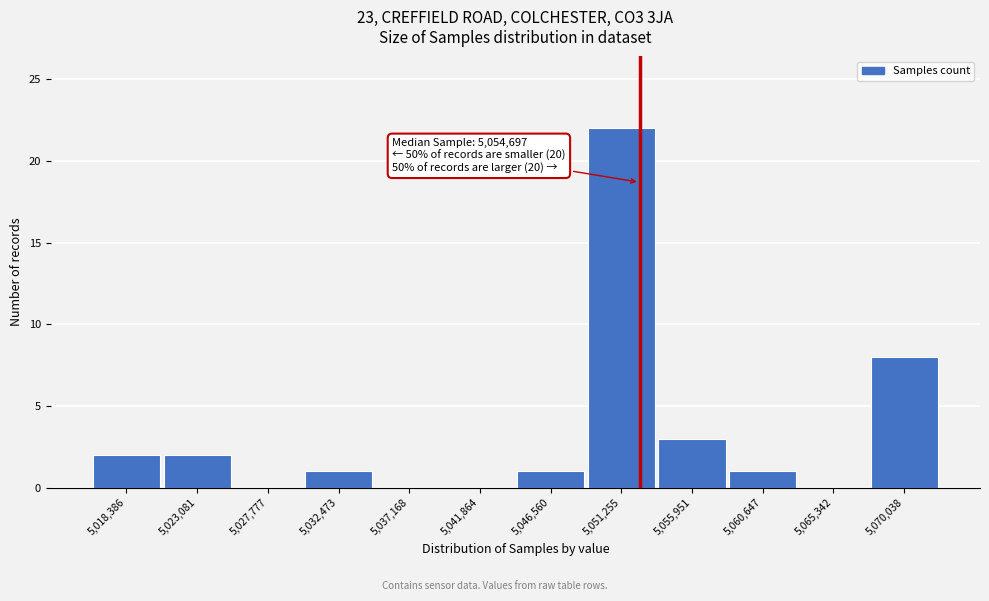

Reading right to left, what are all the values shown in this chart?

5,070,038=8	5,065,342=0	5,060,647=1	5,055,951=3	5,051,255=22	5,046,560=1	5,041,864=0	5,037,168=0	5,032,473=1	5,027,777=0	5,023,081=2	5,018,386=2